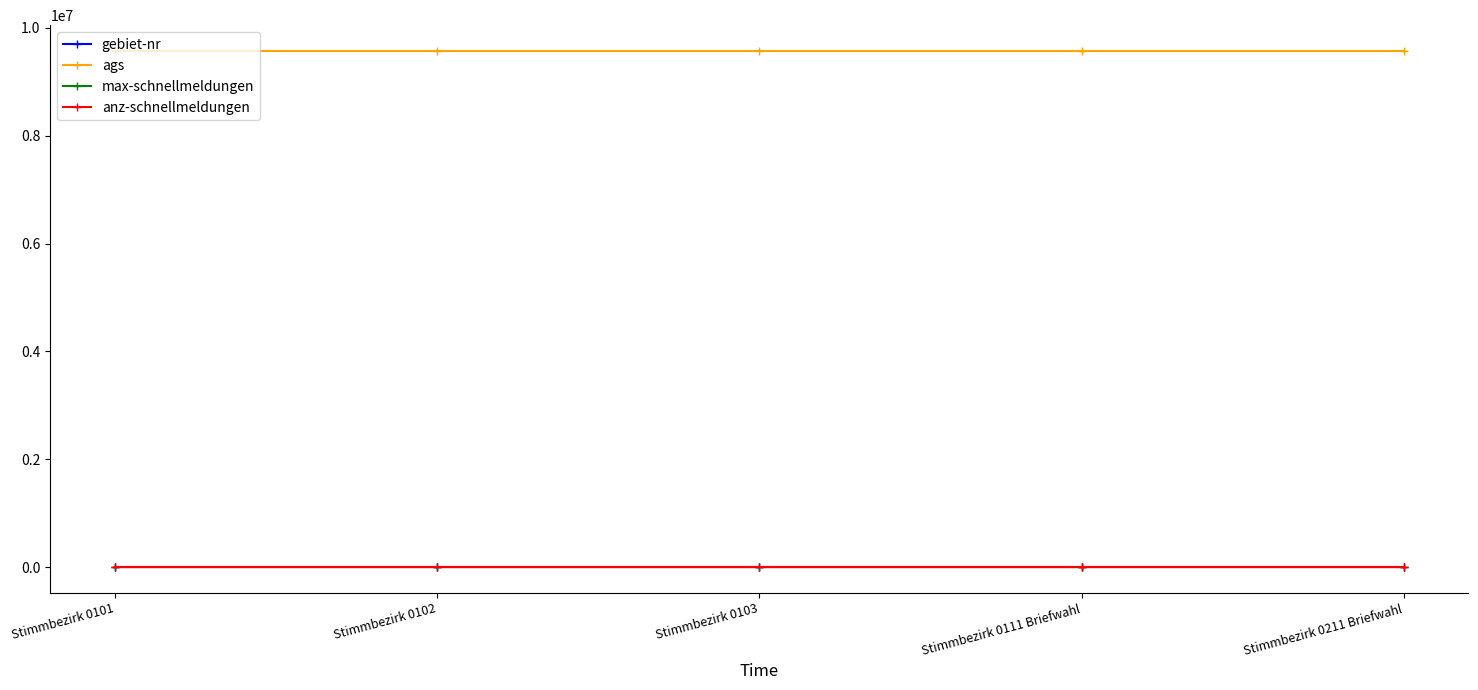

What is the label of the 5th point from the left?

Stimmbezirk 0211 Briefwahl